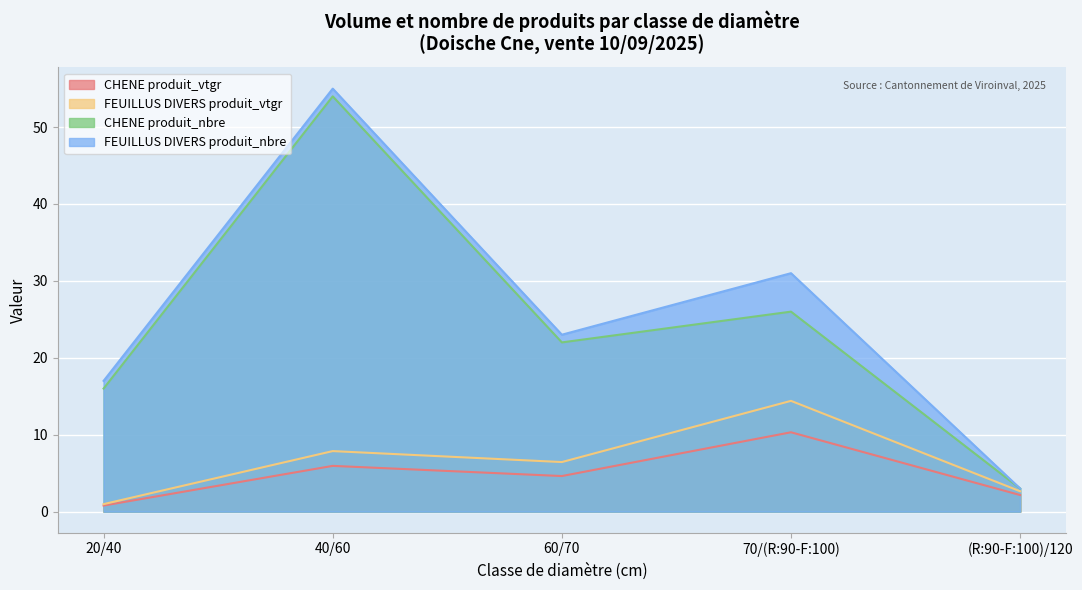

True or false: FEUILLUS DIVERS produit_vtgr and CHENE produit_nbre intersect in this chart.

False